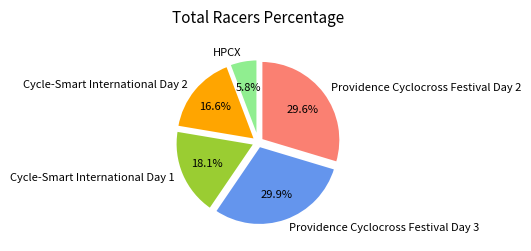

To the nearest percent, what percentage of the pie is Cycle-Smart International Day 2?

17%